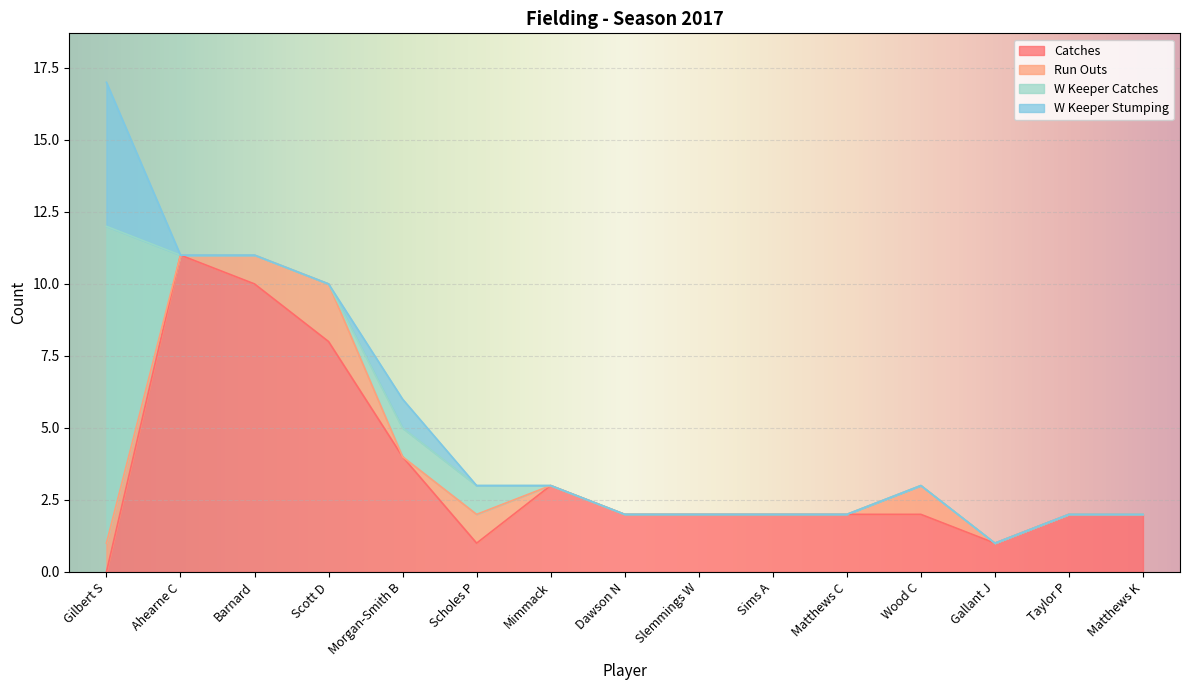

What is the label of the 12th point from the left?

Wood C